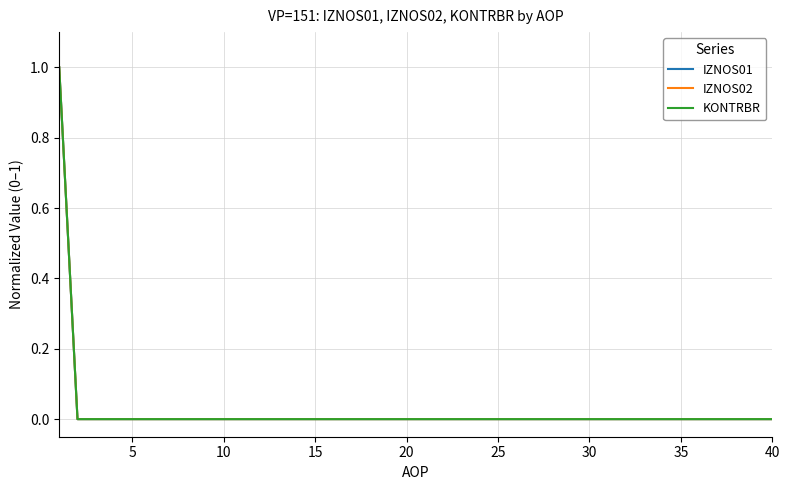

True or false: KONTRBR and IZNOS02 cross at least once.

False